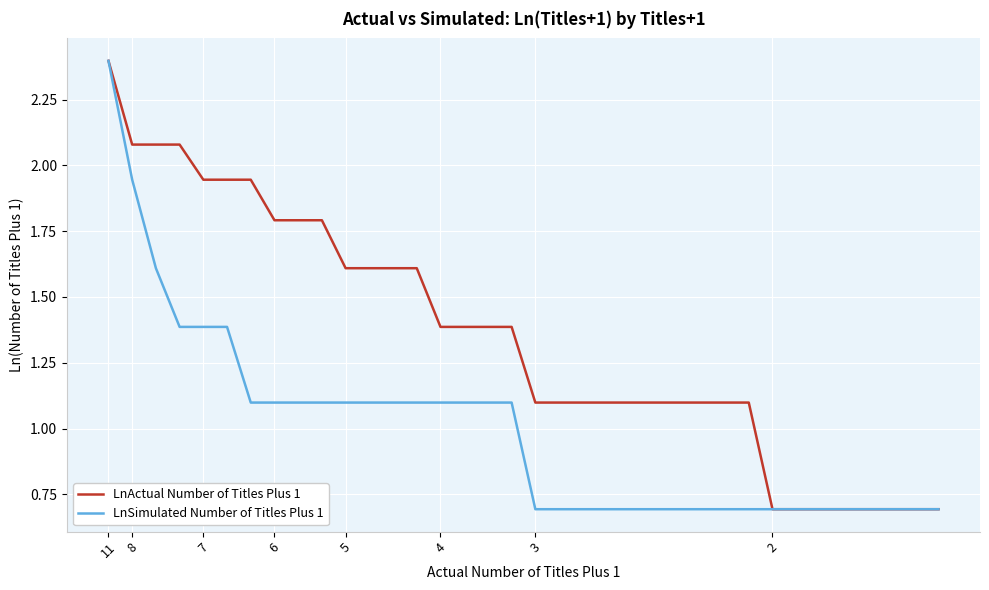

Which series has the largest total across all categories?

LnActual Number of Titles Plus 1